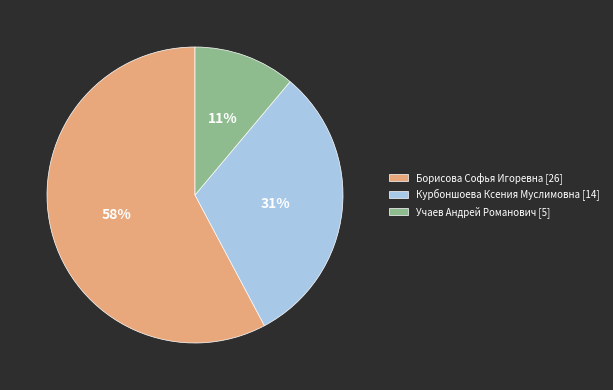

What percentage is the Борисова Софья Игоревна slice, to the nearest percent?

58%